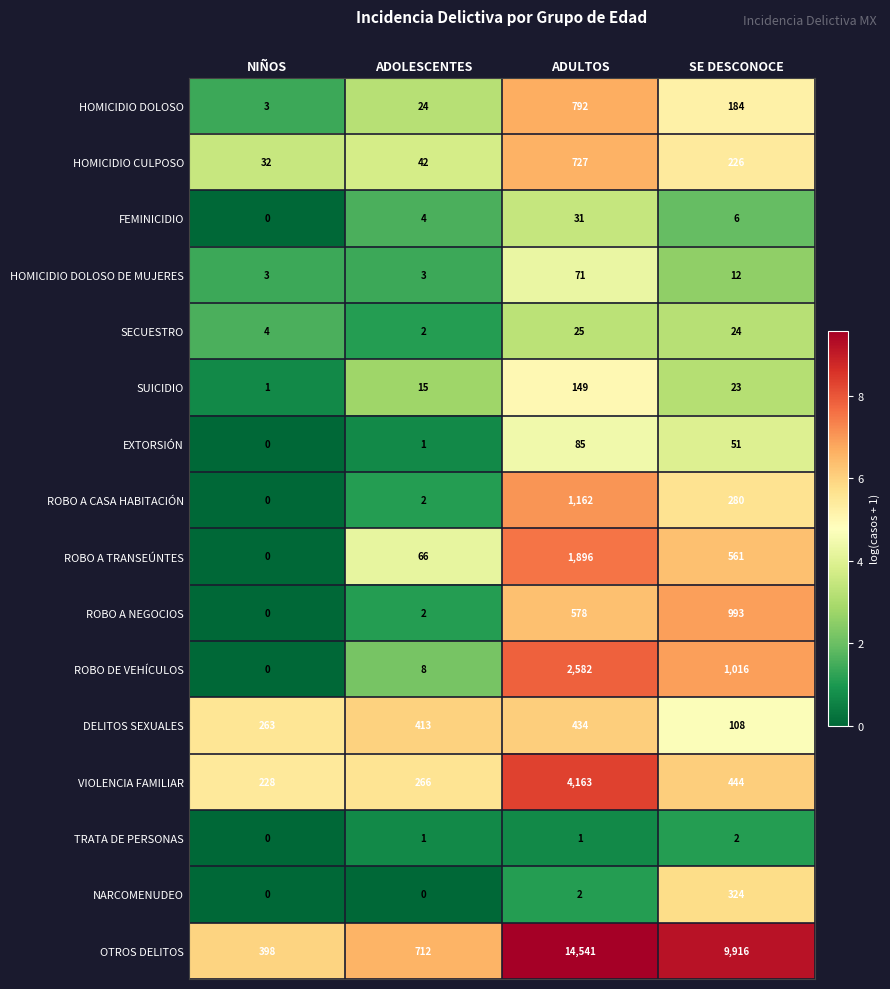

List the series in order of their peak value, lowest first.

TRATA DE PERSONAS, SECUESTRO, FEMINICIDIO, HOMICIDIO DOLOSO DE MUJERES, EXTORSIÓN, SUICIDIO, NARCOMENUDEO, DELITOS SEXUALES, HOMICIDIO CULPOSO, HOMICIDIO DOLOSO, ROBO A NEGOCIOS, ROBO A CASA HABITACIÓN, ROBO A TRANSEÚNTES, ROBO DE VEHÍCULOS, VIOLENCIA FAMILIAR, OTROS DELITOS